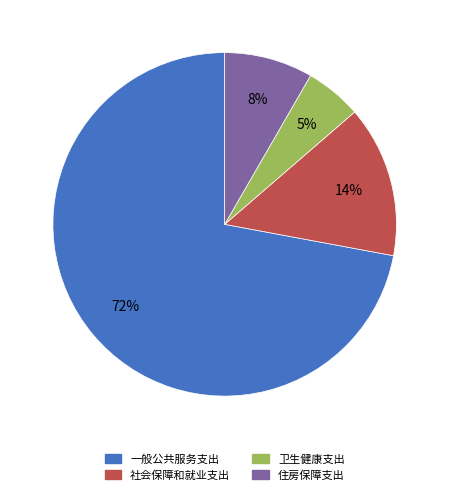

Is there a majority slice in this chart?

Yes